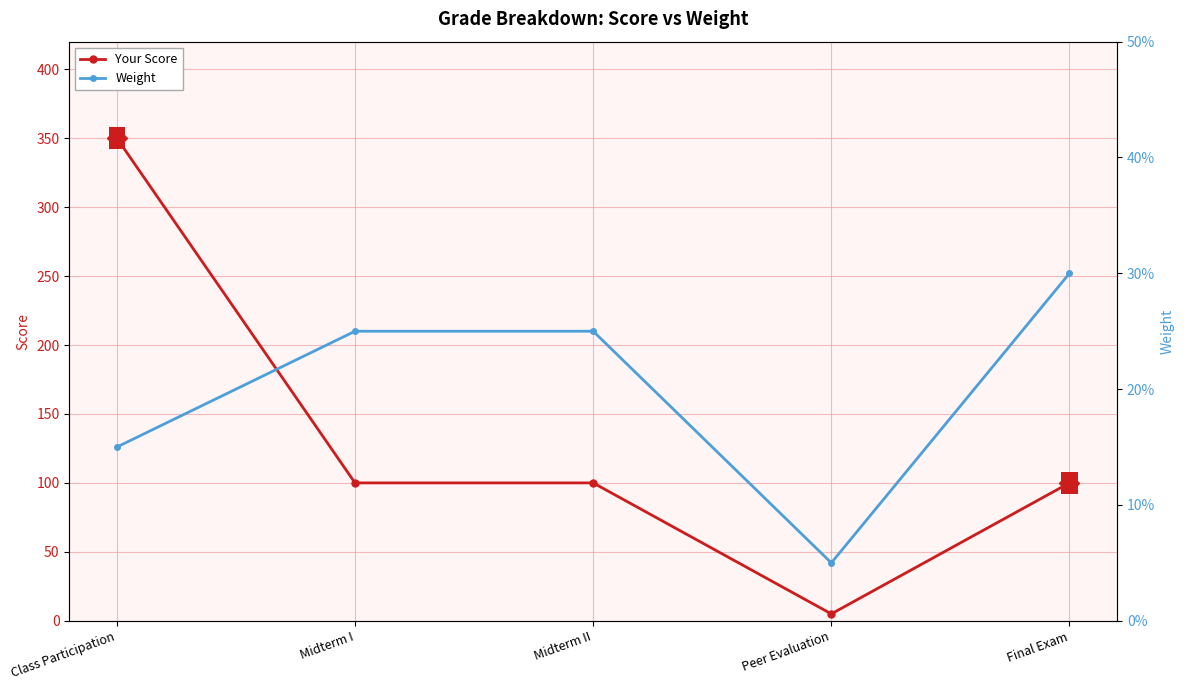

What is the difference between the highest and lowest values at Midterm I?

99.8